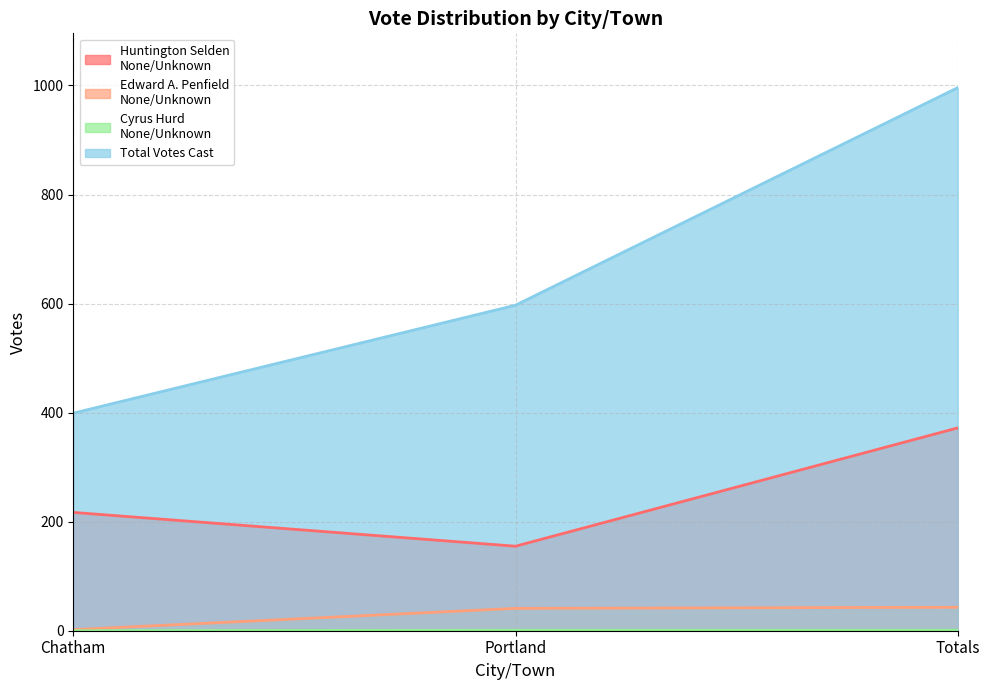

At which category is the sum across all series the highest?

Totals